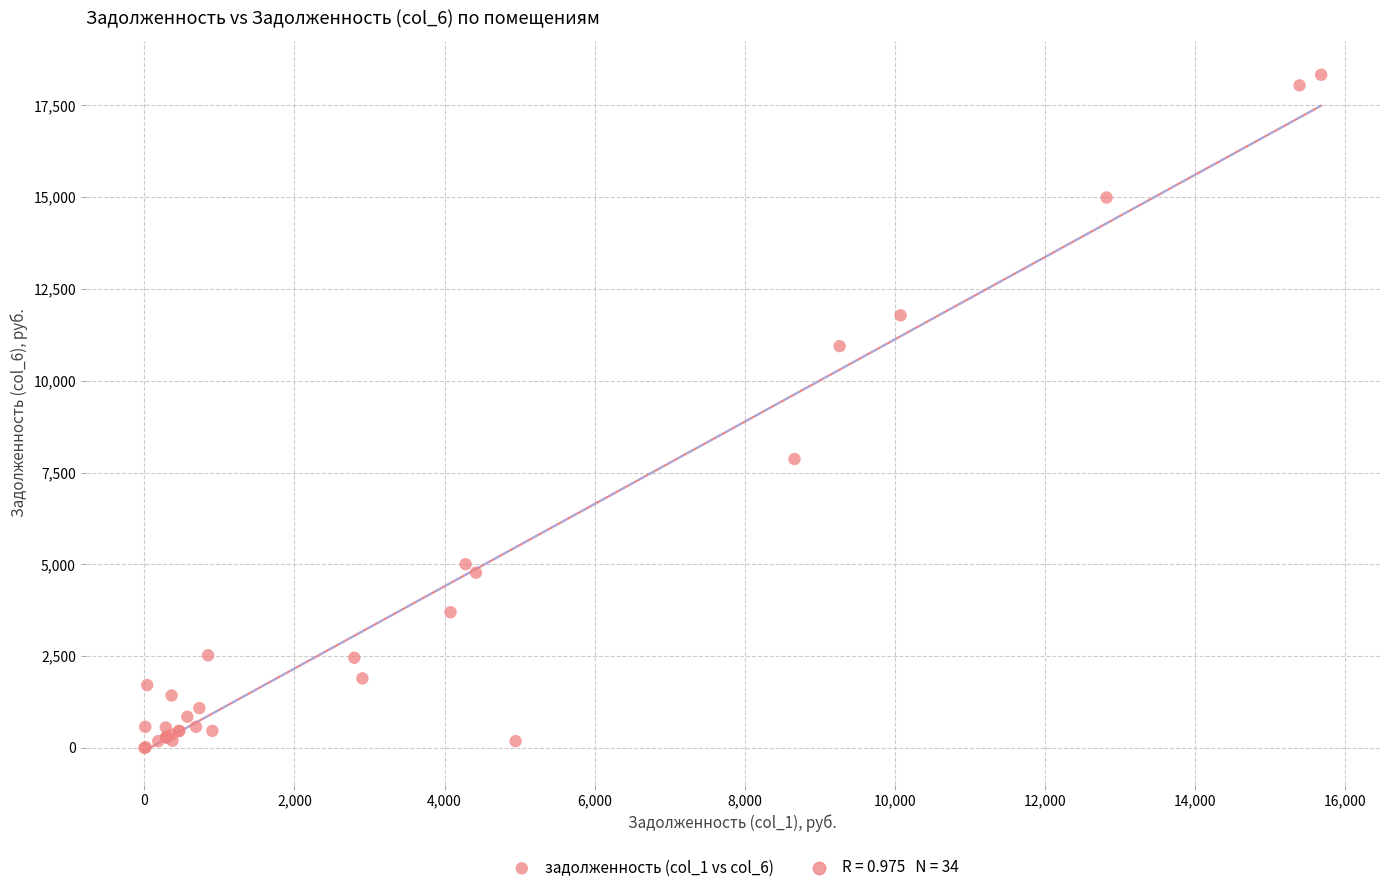

What Y value in the scatter plot is closest to 9166?

7868.1